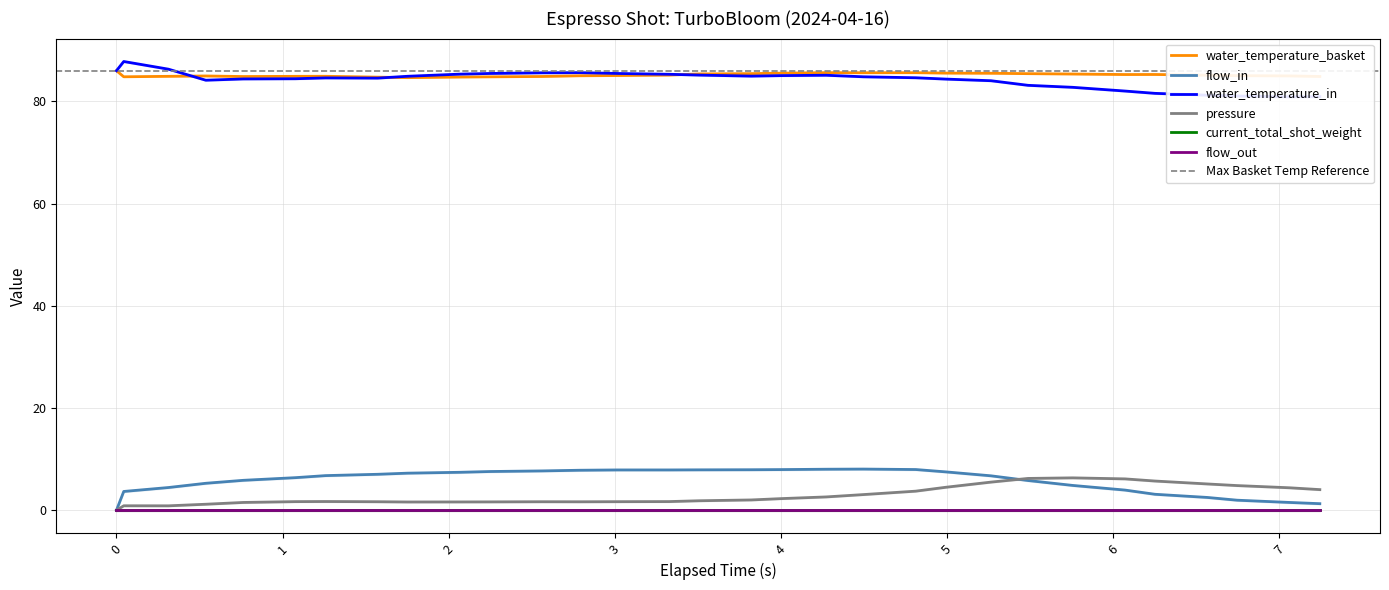

Which series has the largest range (max minus min)?

flow_in